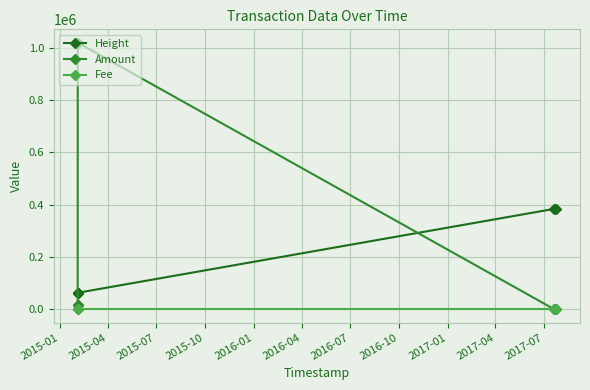

How many lines are shown in the chart?

3